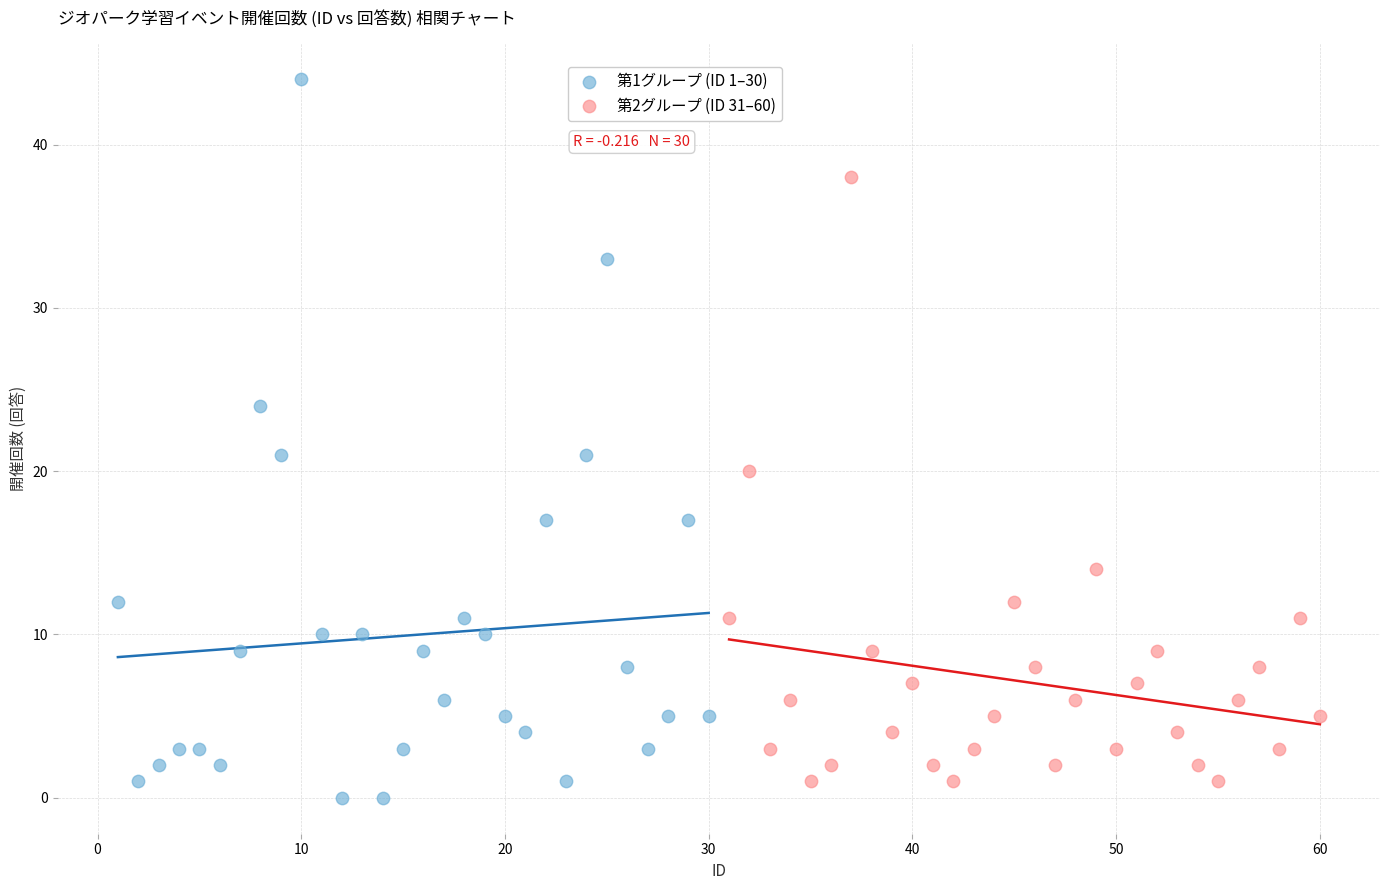

Which series contains the highest Y value?

第1グループ (ID 1–30)